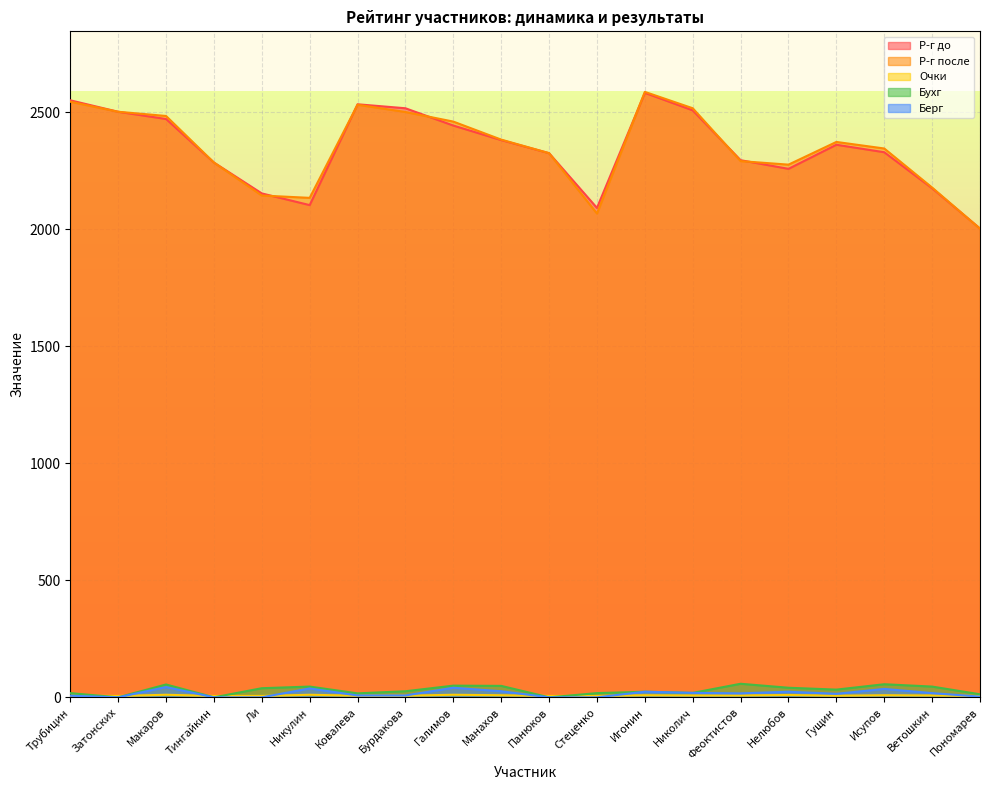

How many values in Бухг are above zero?

17